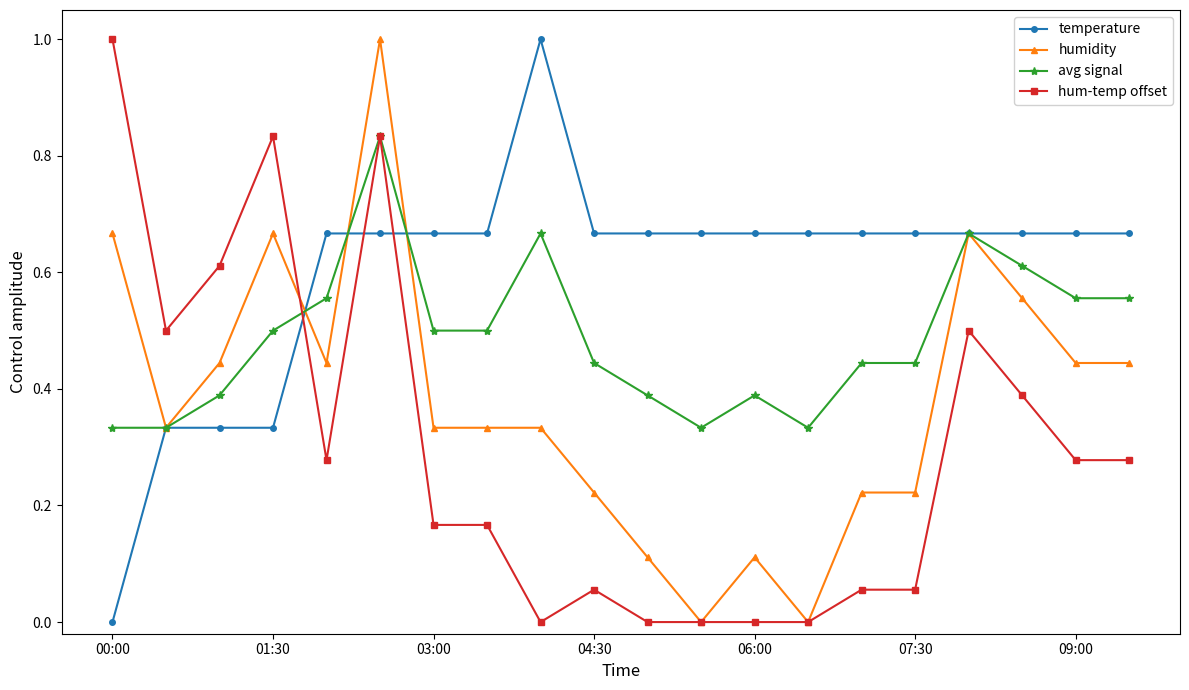

True or false: hum-temp offset has more than 0 interior local peaks.

True